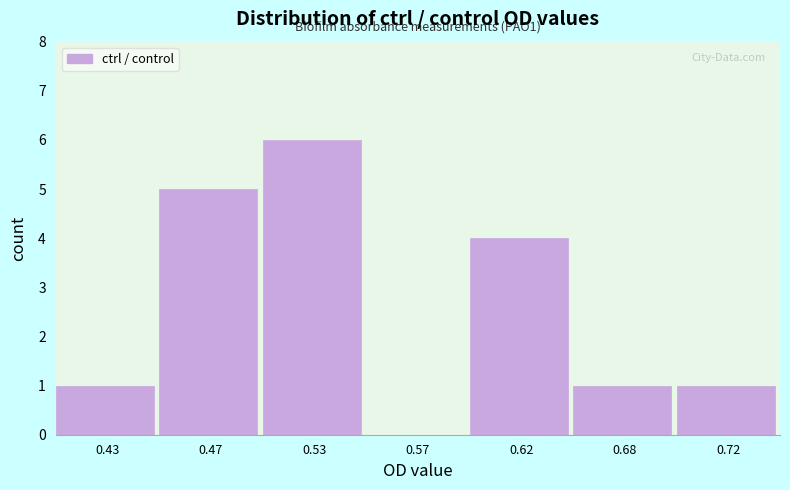

Reading left to right, list all the values displayed in this chart.

0.43=1	0.47=5	0.53=6	0.57=0	0.62=4	0.68=1	0.72=1